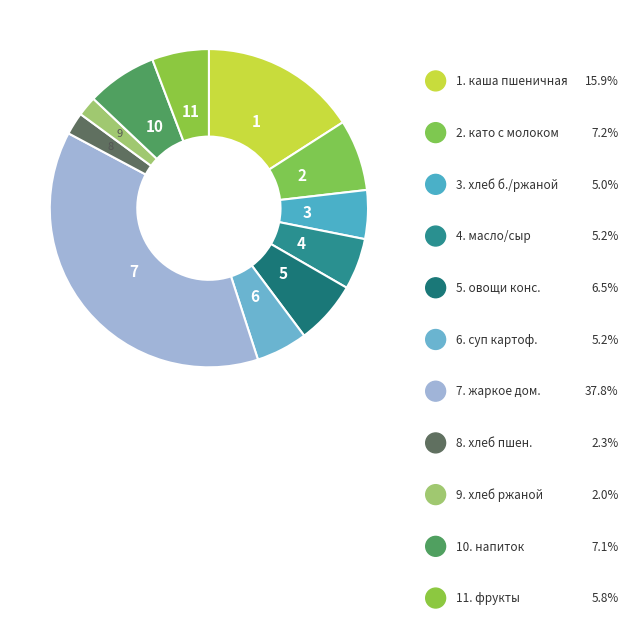

Count the number of slices in the pie.

11